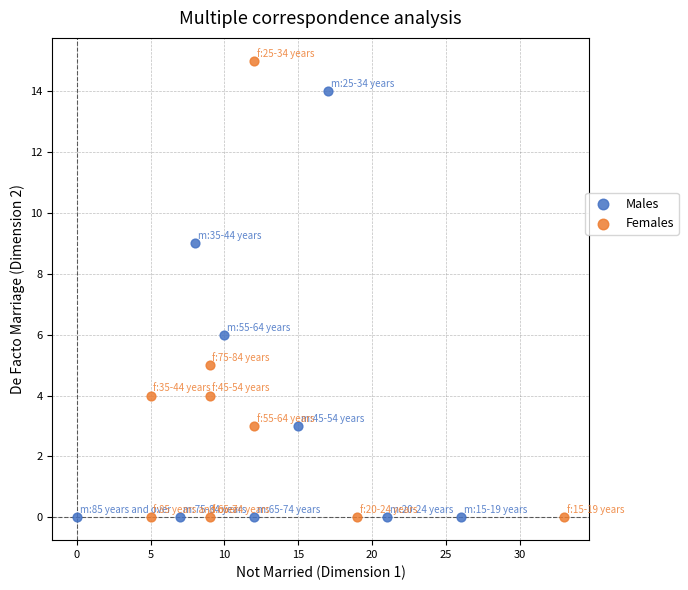

Which series reaches the maximum Y coordinate?

Females